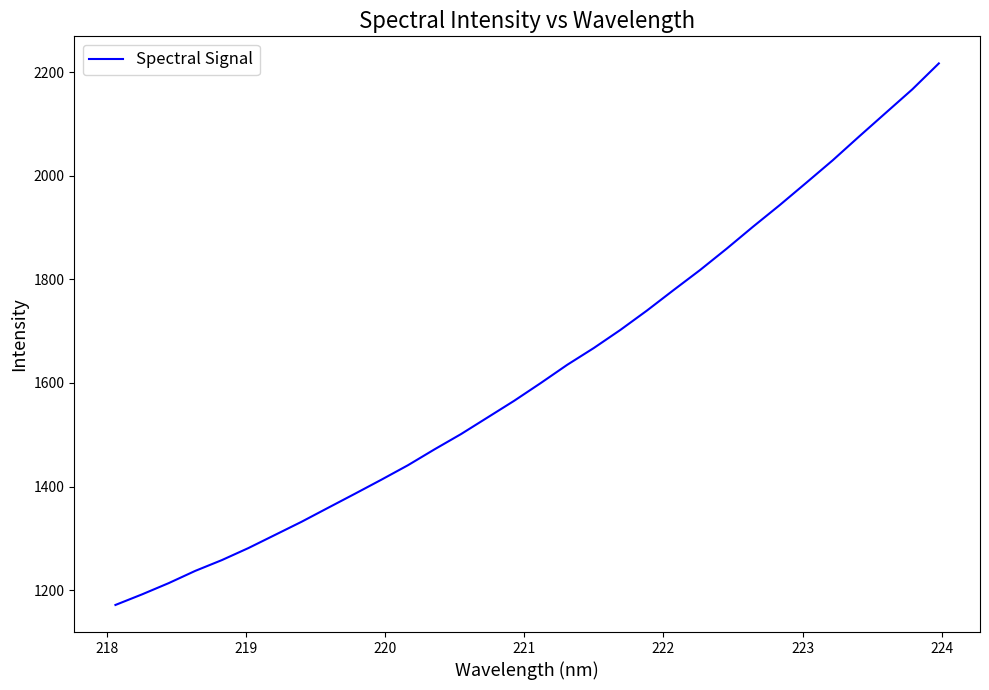

What is the smallest value displayed?

1171.5